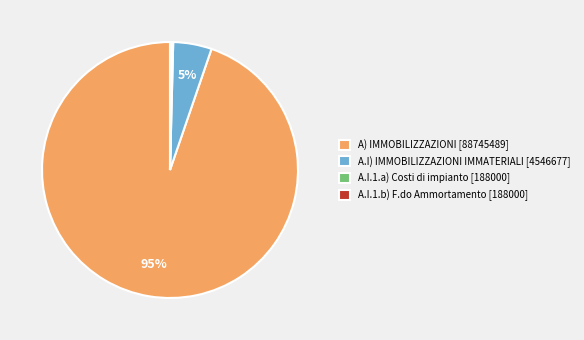

Which category accounts for the majority?

A) IMMOBILIZZAZIONI [88745489]